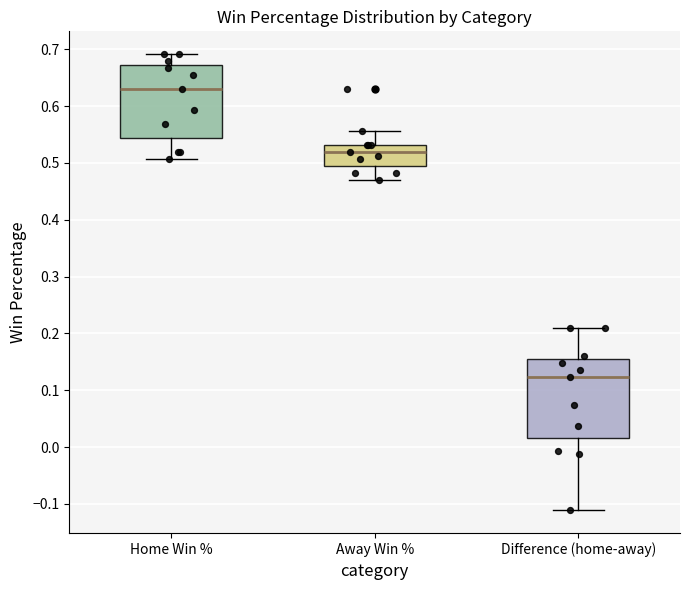

Where is the lower edge of the box for Home Win % on the y-axis? The values are not printed on the chart, so give them approximately, as read against the axis.

0.54